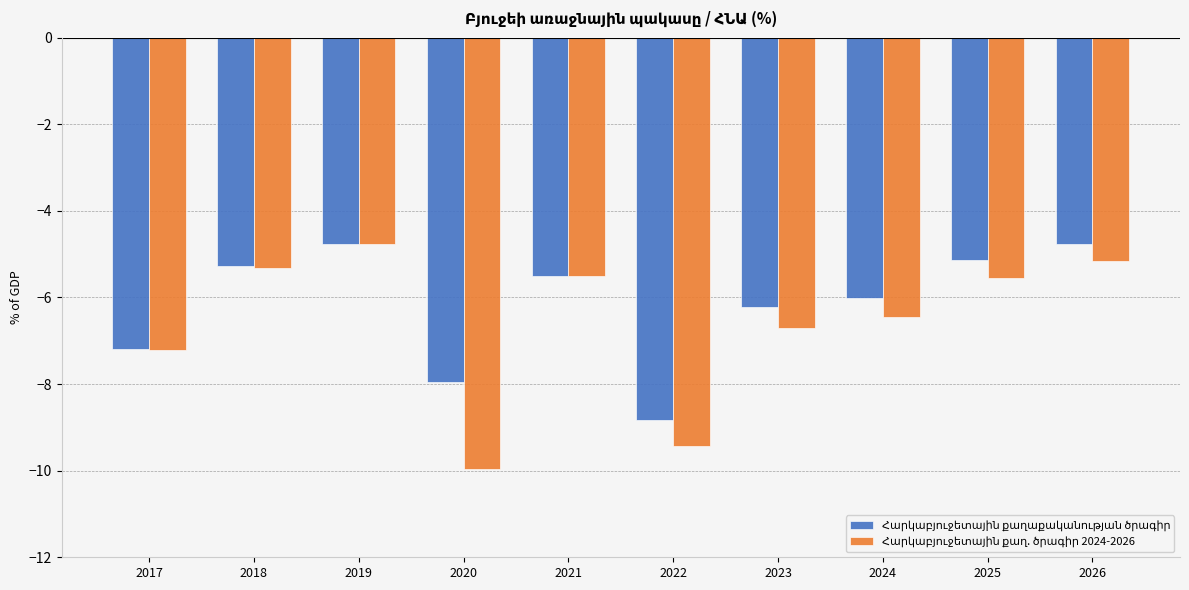

How many bars are there in total?

20